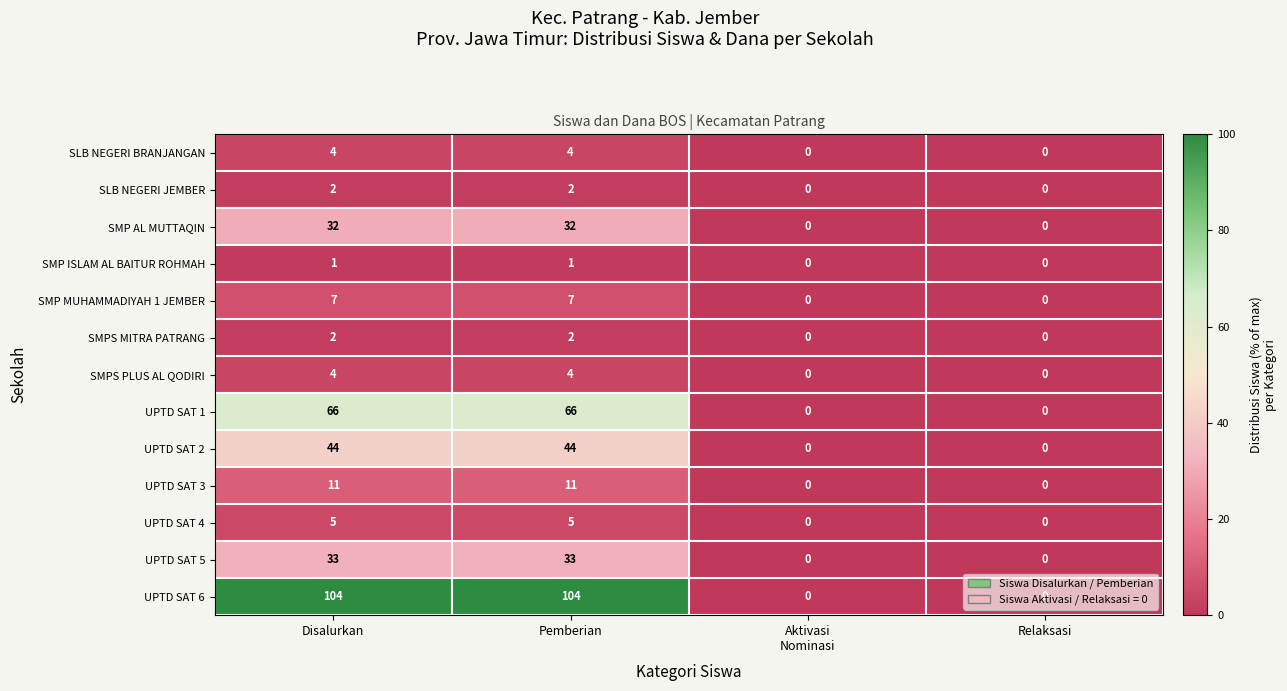

What is the greatest value displayed?

104